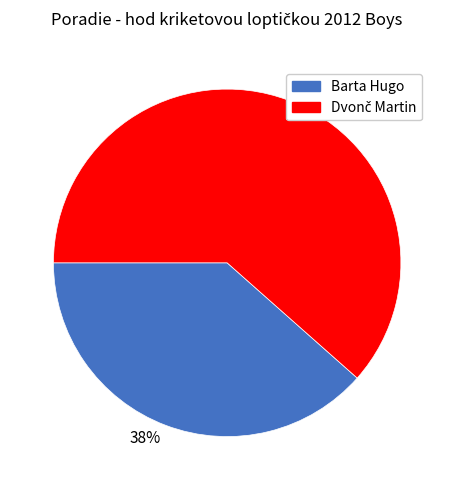

The 38% slice represents 45% of the pie. True or false?

False